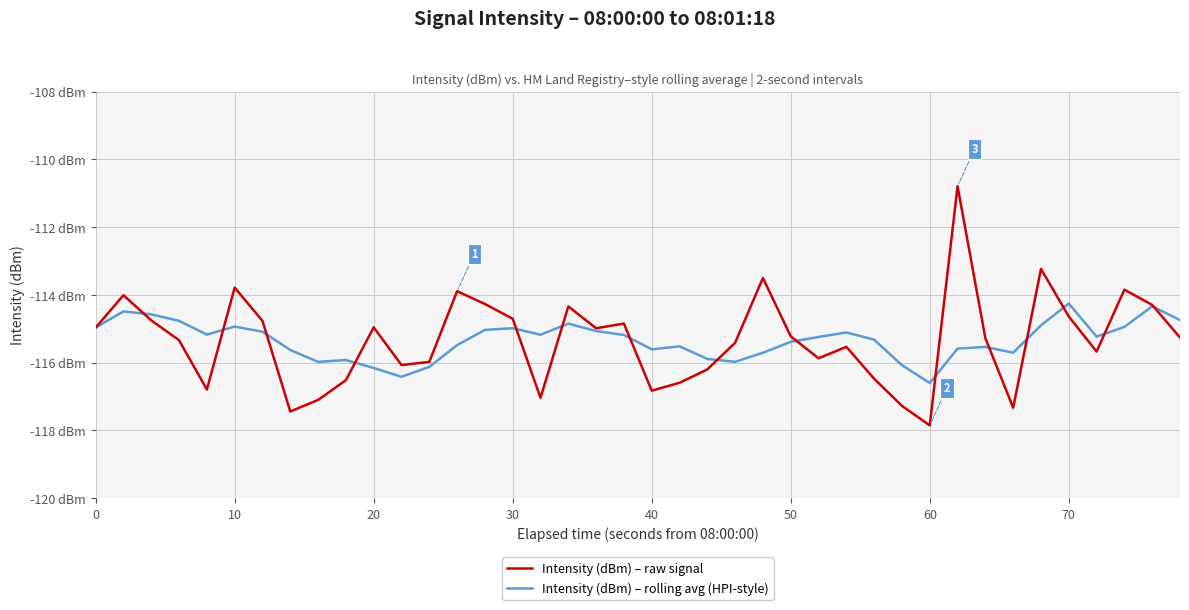

What is the minimum value for Intensity (dBm) – rolling avg (HPI-style)?

-116.6